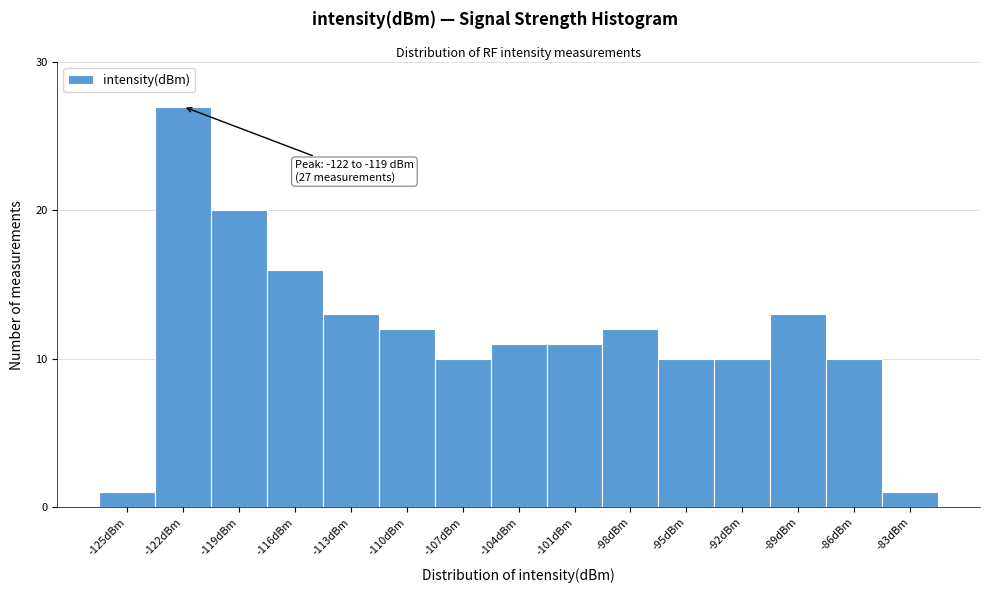

Reading left to right, transcribe all the data shown in this chart.

-125dBm=1	-122dBm=27	-119dBm=20	-116dBm=16	-113dBm=13	-110dBm=12	-107dBm=10	-104dBm=11	-101dBm=11	-98dBm=12	-95dBm=10	-92dBm=10	-89dBm=13	-86dBm=10	-83dBm=1